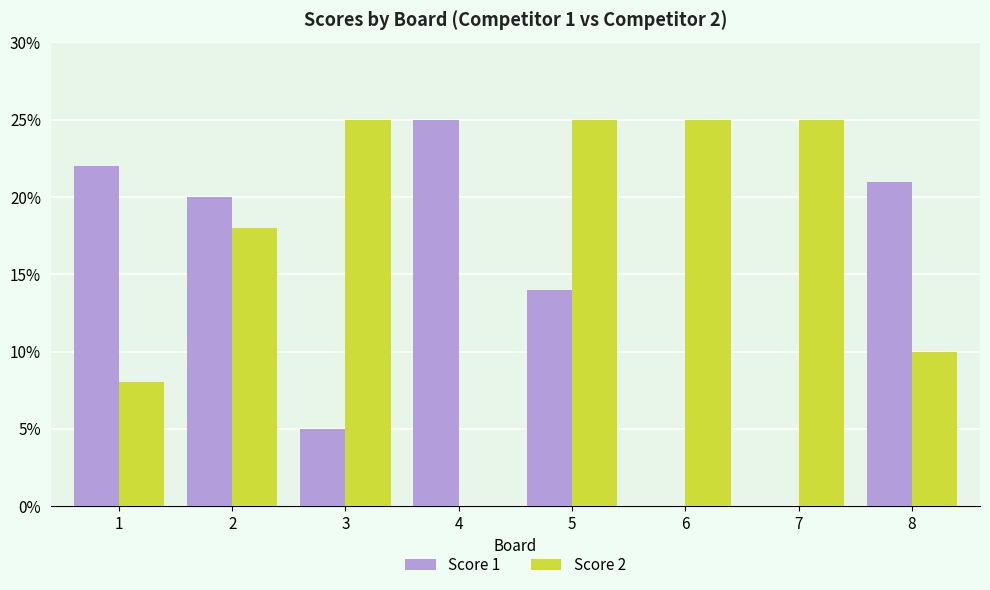

Are the bars grouped side by side (vs. stacked)?

Yes